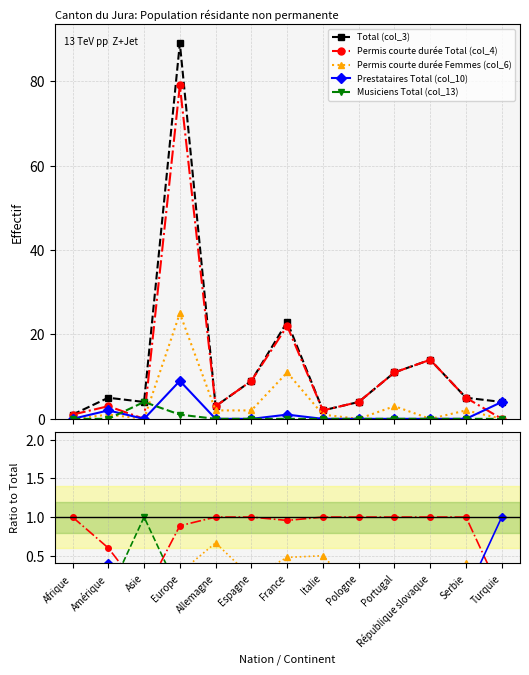

What is the sum of all Total (col_3) values?

174.0